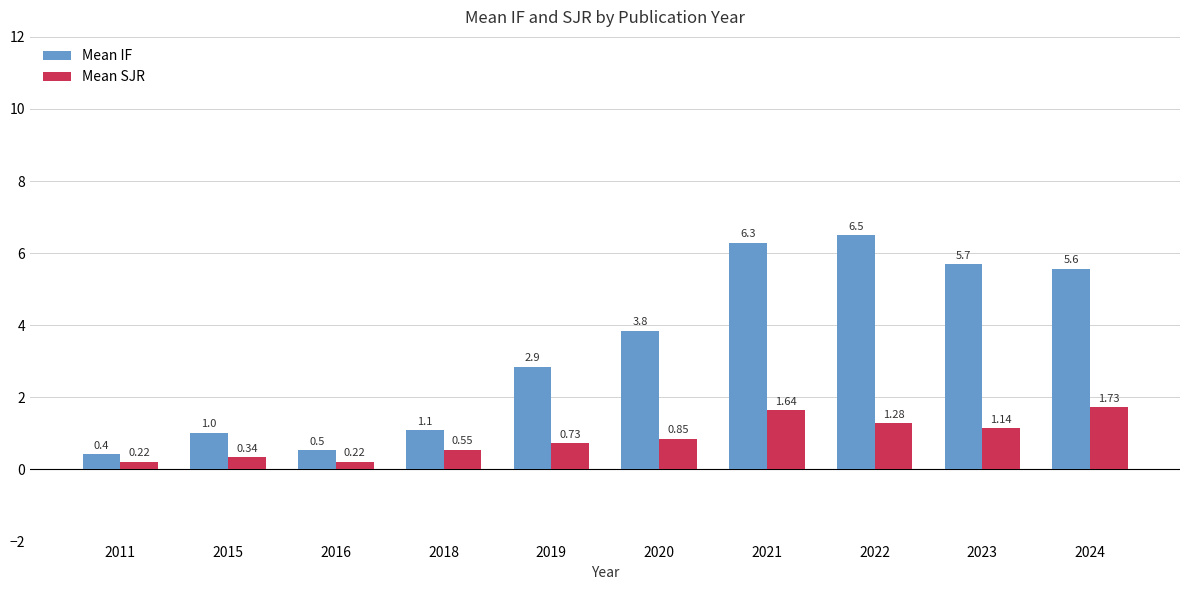

Read the Mean IF value at 2020.

3.8